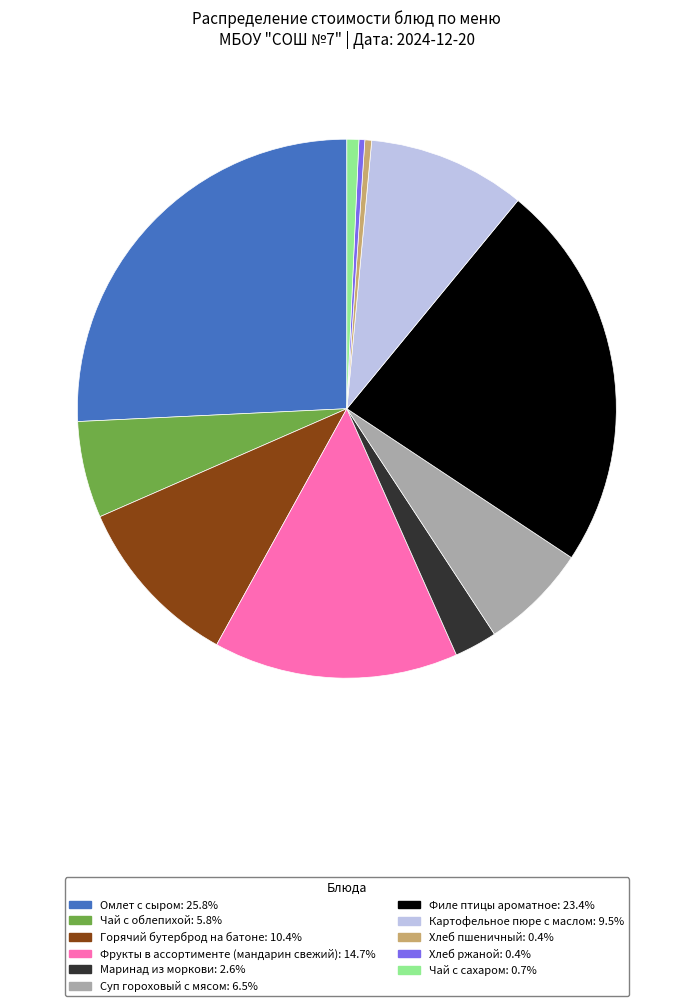

Is there any slice that represents more than half of the pie?

No